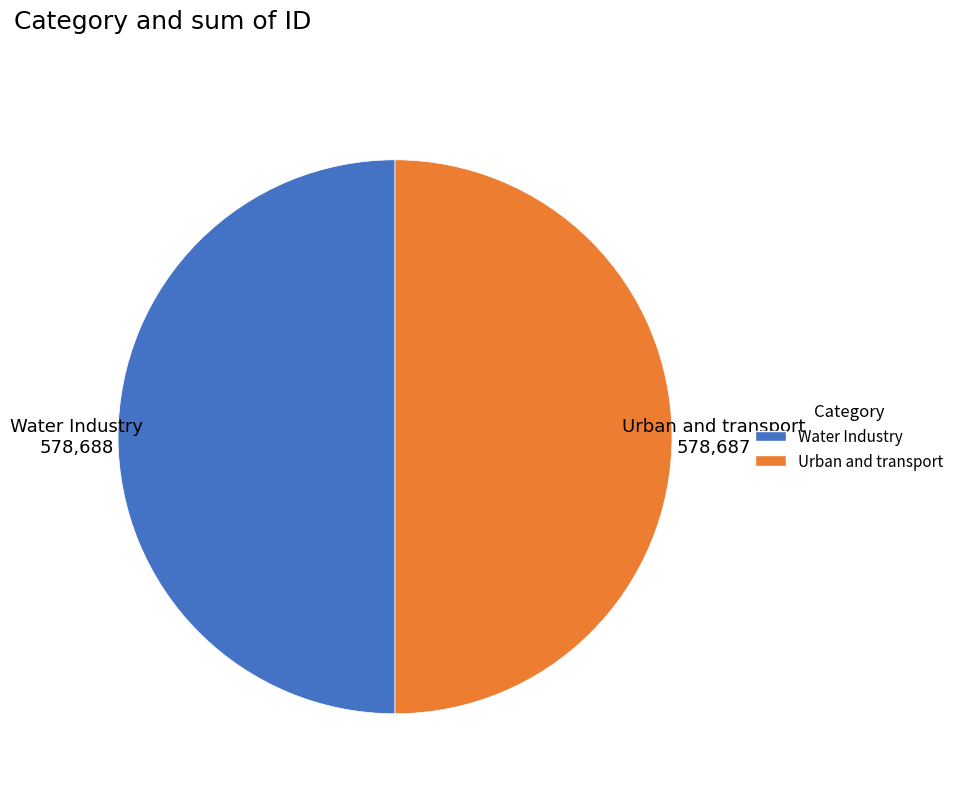

What is the ratio of the value at Urban and transport to the value at Water Industry?

1.0